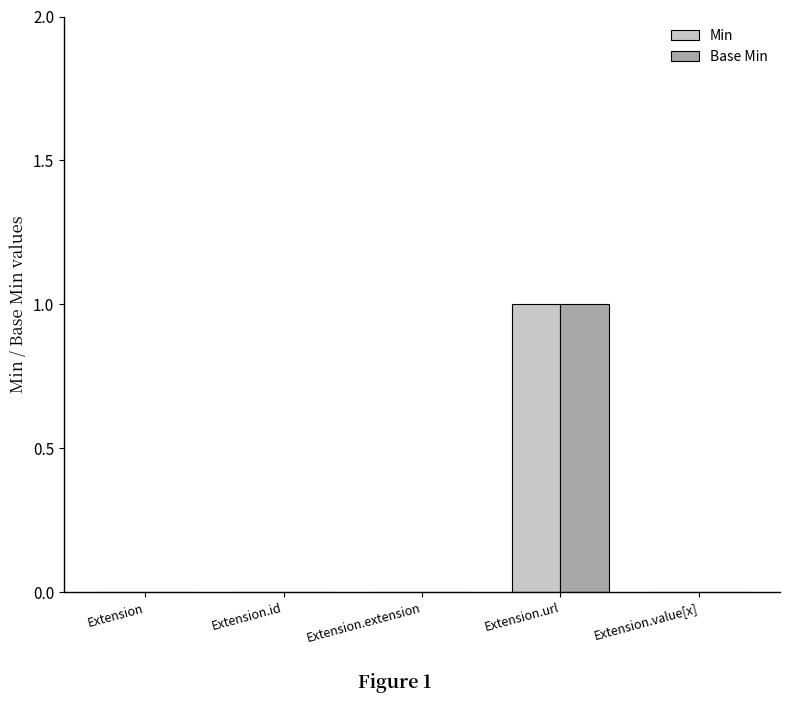

At which label does Base Min reach its peak?

Extension.url